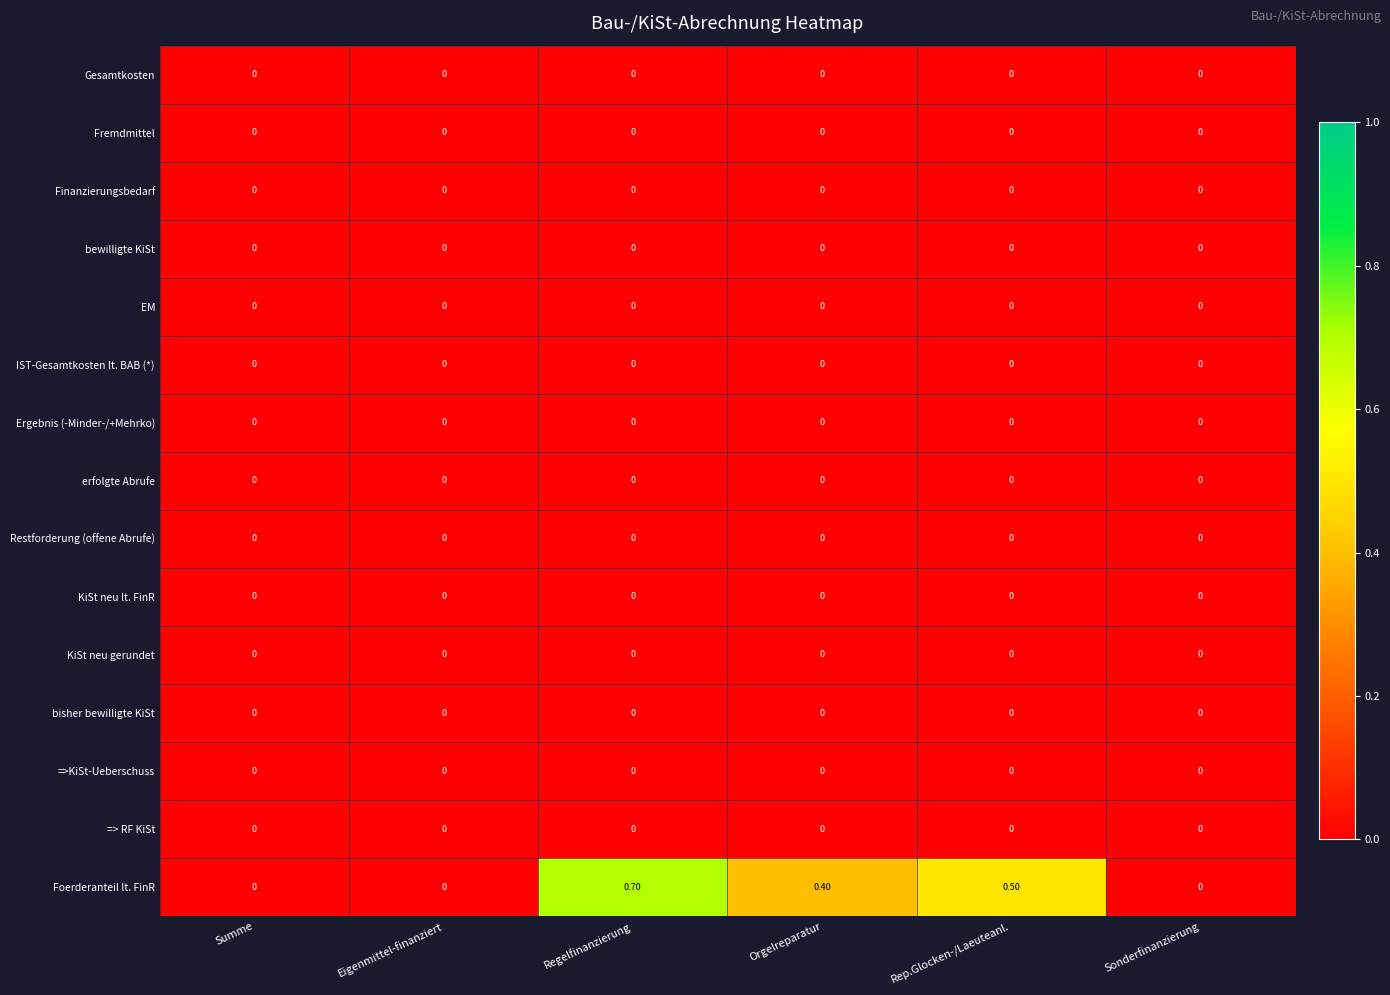

What is the total value across all series at Rep.Glocken-/Laeuteanl.?

0.5